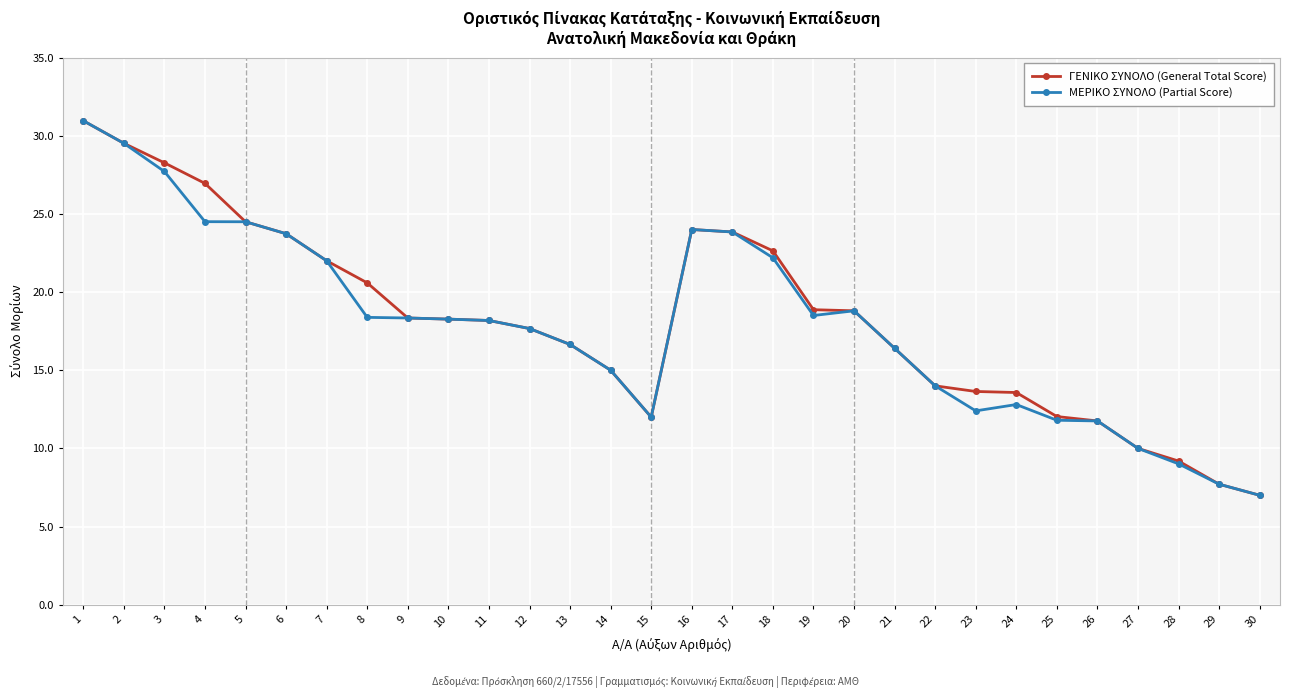

Which series changed the most between 20 and 24?

ΜΕΡΙΚΟ ΣΥΝΟΛΟ (Partial Score)